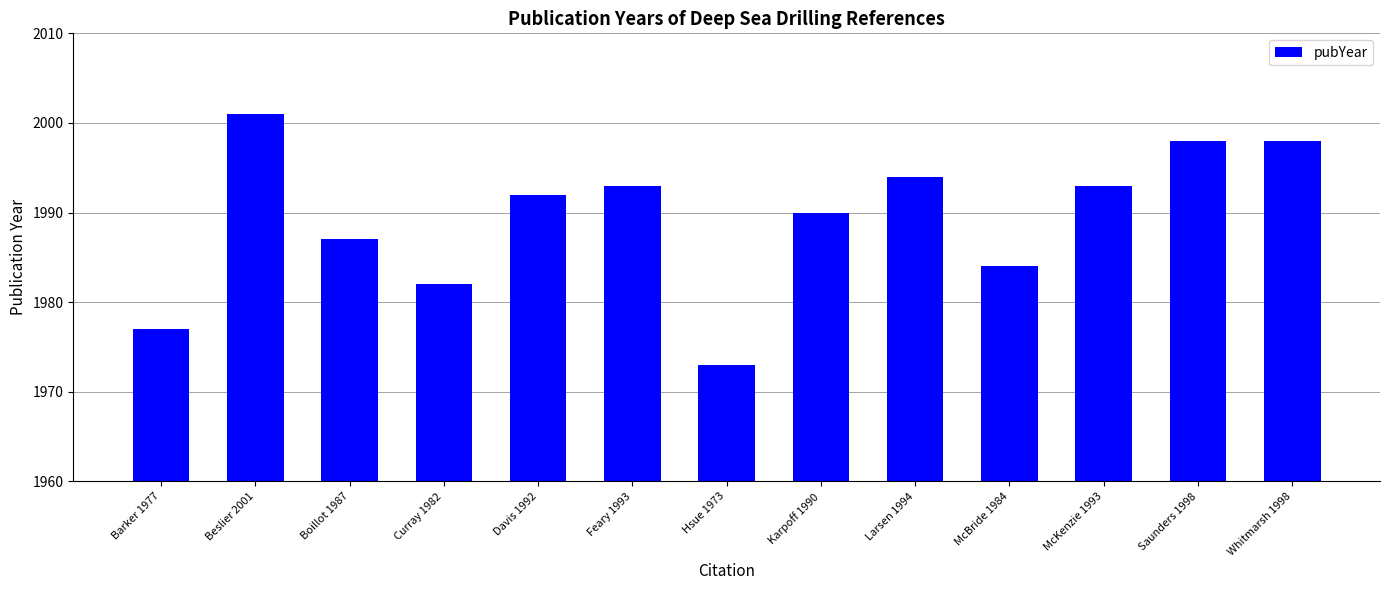

Reading left to right, list all the values displayed in this chart.

Barker 1977=1977	Beslier 2001=2001	Boillot 1987=1987	Curray 1982=1982	Davis 1992=1992	Feary 1993=1993	Hsue 1973=1973	Karpoff 1990=1990	Larsen 1994=1994	McBride 1984=1984	McKenzie 1993=1993	Saunders 1998=1998	Whitmarsh 1998=1998